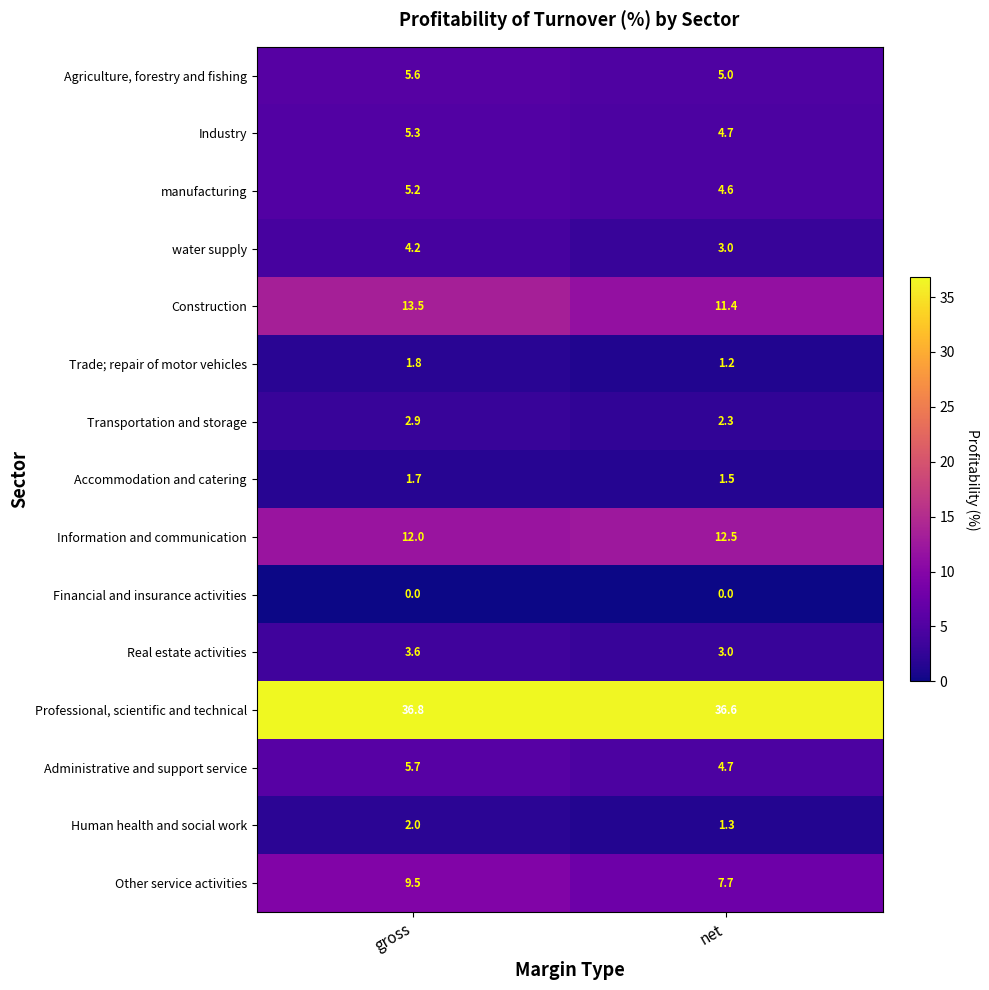

At which category does the chart reach its peak across all series?

gross